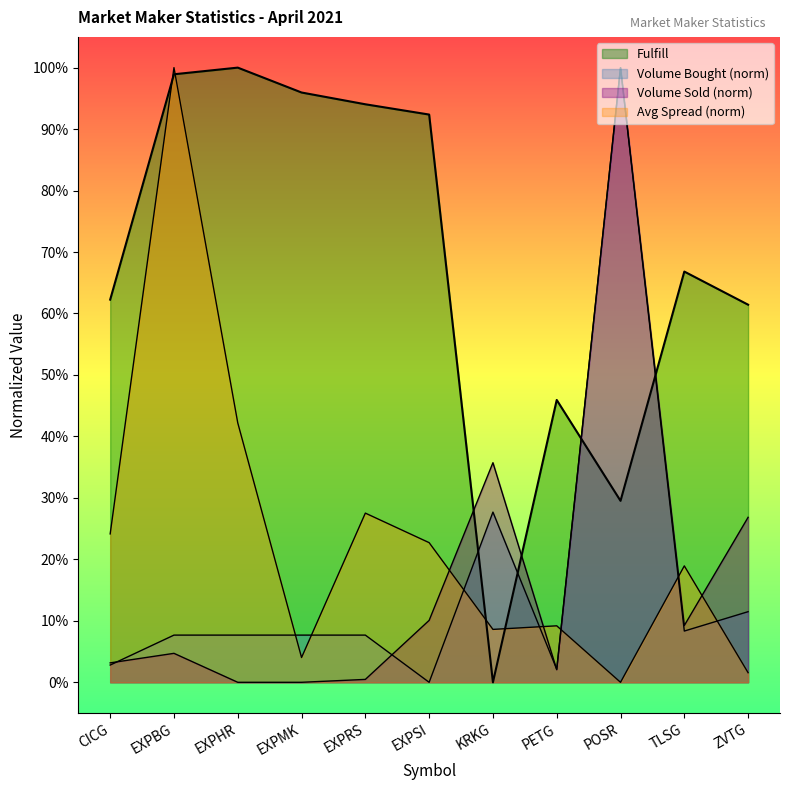

Which series has the widest spread of values?

Avg Spread